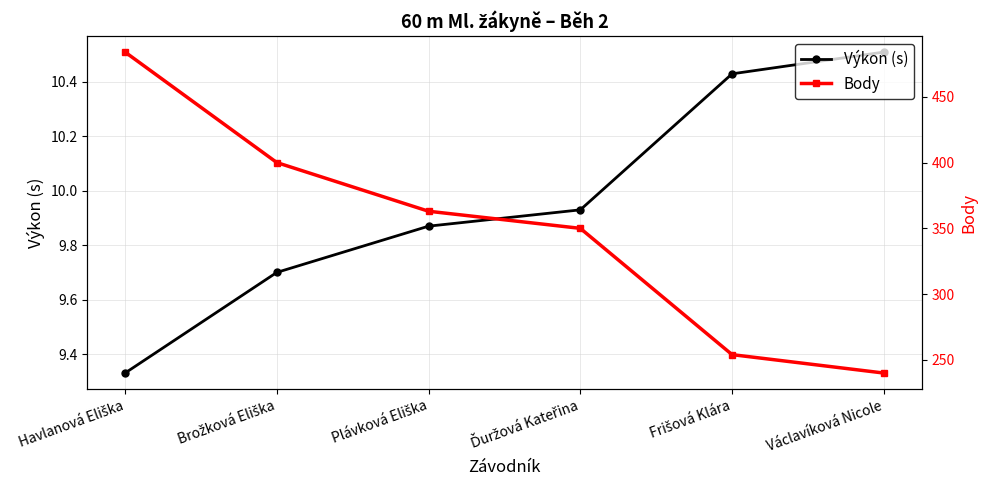

What are all the series names shown in the legend?

Výkon (s), Body